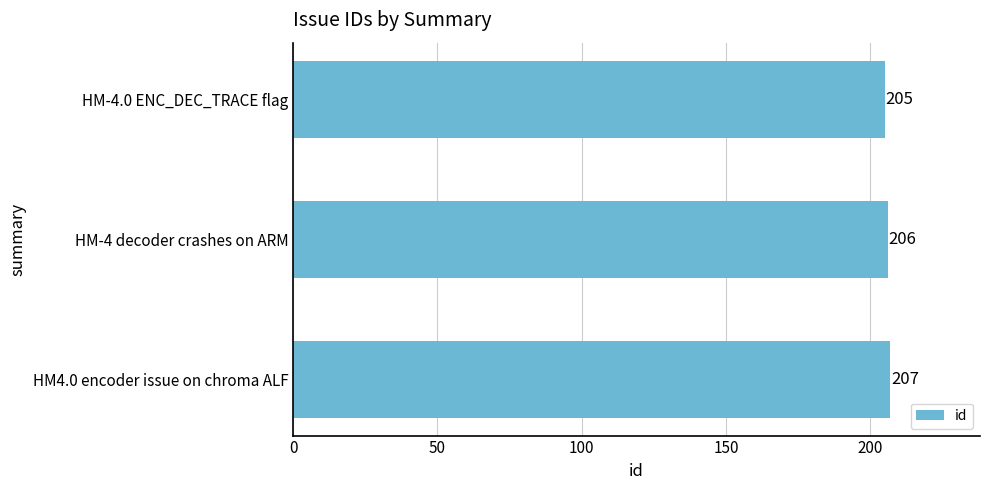

Reading bottom to top, transcribe all the data shown in this chart.

207	206	205